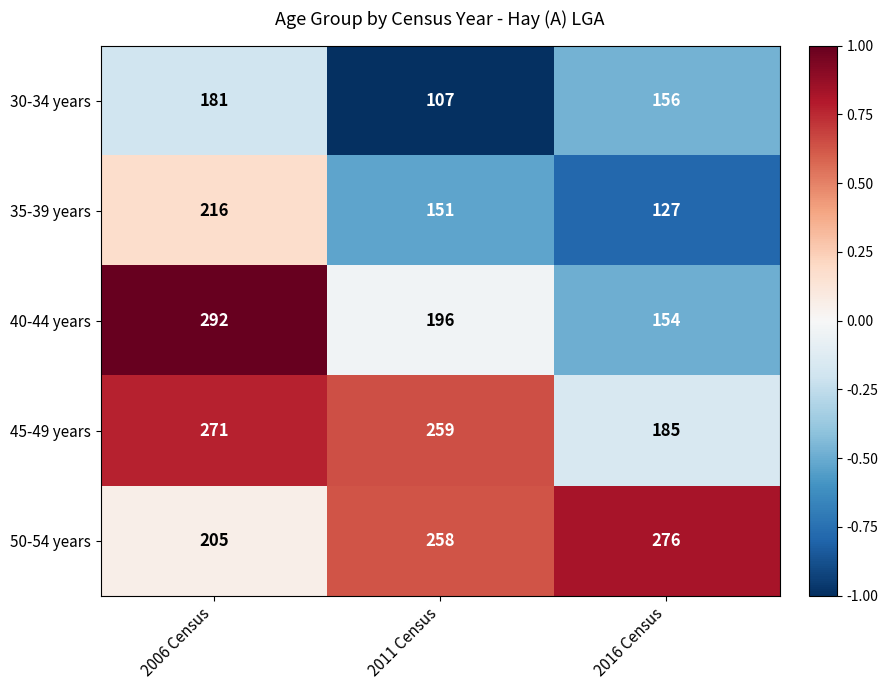

How many 30-34 years values are between 107 and 181?

3